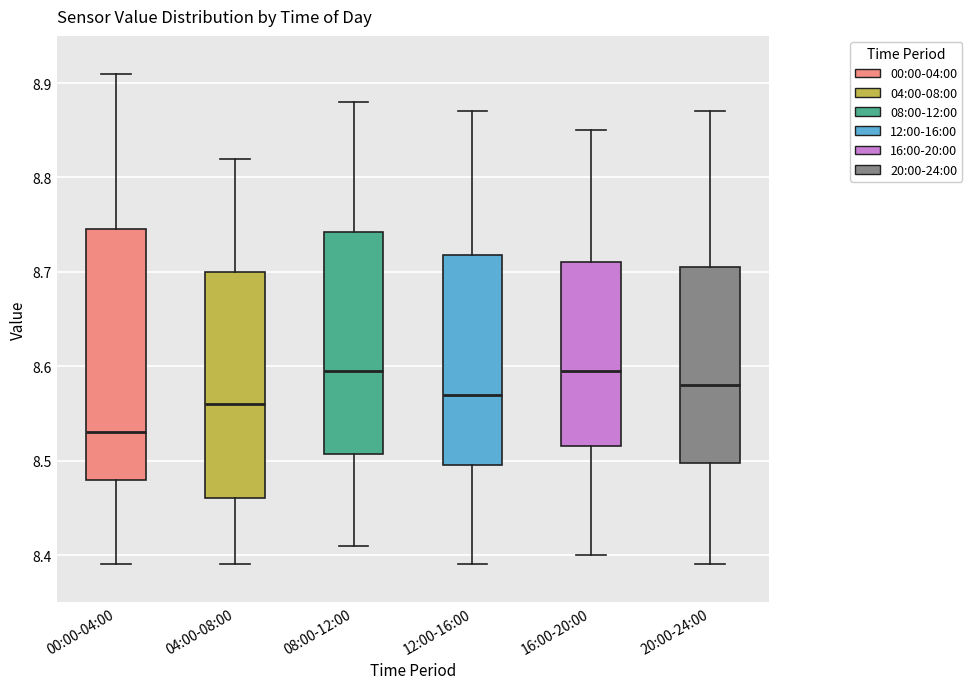

Reading left to right, read every box against the y-axis: the position of its median line, the range the box covers, and the ends of its whiskers. The values are not printed on the chart, so give them approximately, as read against the axis.

00:00-04:00: median 8.53, box 8.48 to 8.75, whiskers 8.39 to 8.91
04:00-08:00: median 8.56, box 8.46 to 8.70, whiskers 8.39 to 8.82
08:00-12:00: median 8.60, box 8.51 to 8.74, whiskers 8.41 to 8.88
12:00-16:00: median 8.57, box 8.50 to 8.72, whiskers 8.39 to 8.87
16:00-20:00: median 8.60, box 8.52 to 8.71, whiskers 8.40 to 8.85
20:00-24:00: median 8.58, box 8.50 to 8.71, whiskers 8.39 to 8.87